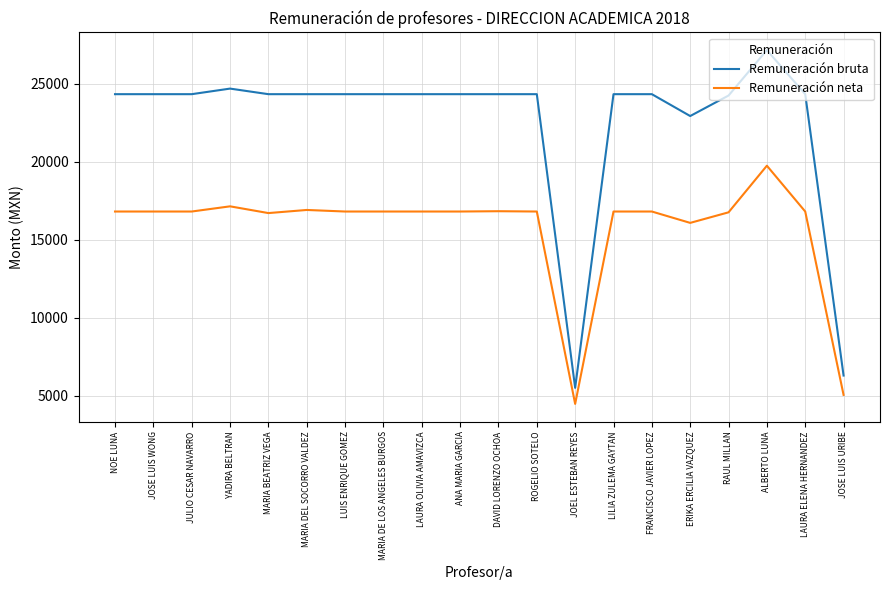

True or false: Remuneración neta and Remuneración bruta cross at least once.

False